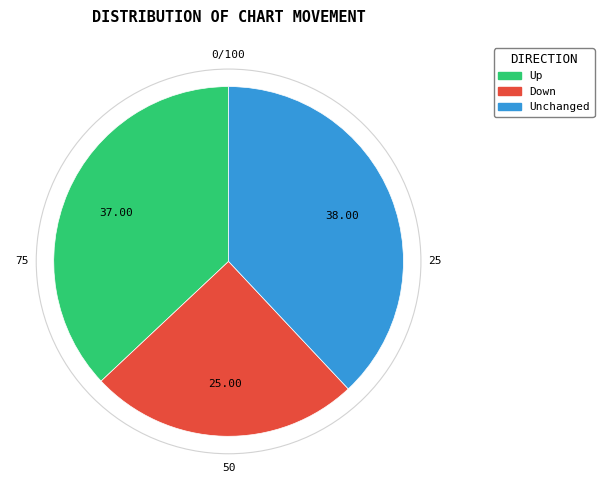

Rank the categories by value from lowest to highest.

Down, Up, Unchanged